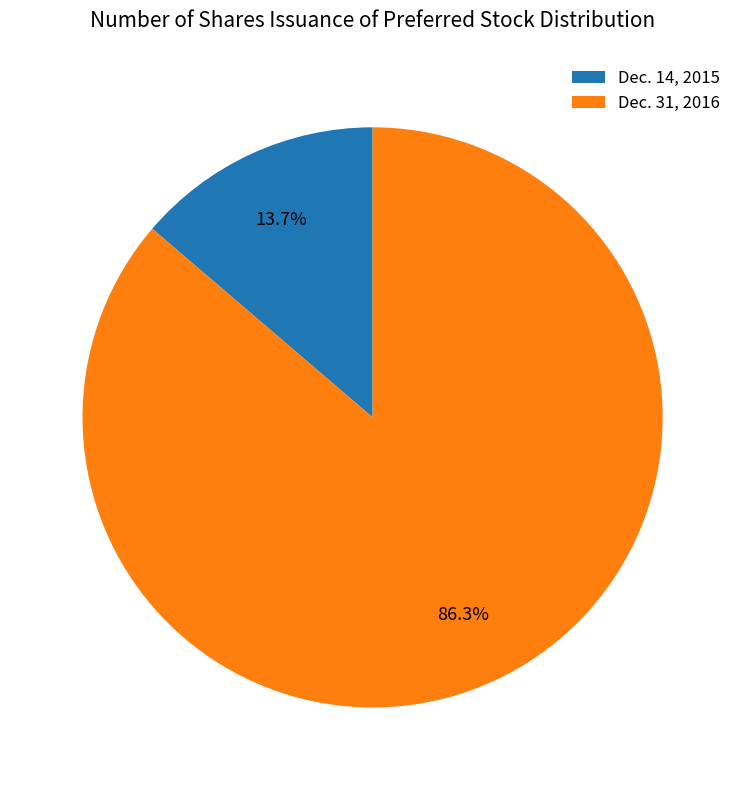

How many slices are in this pie chart?

2